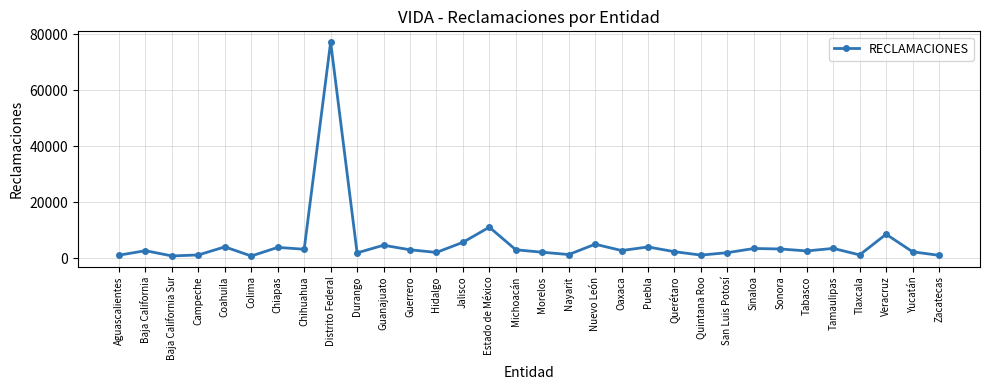

Where is the first local maximum?

Baja California